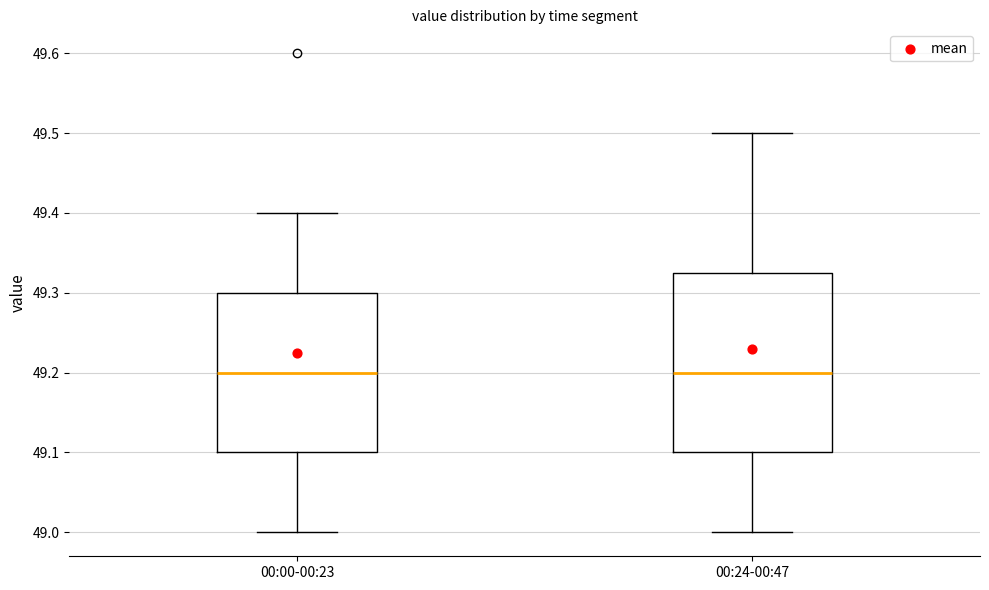

Where is the lower edge of the box for 00:00-00:23 on the y-axis? The values are not printed on the chart, so give them approximately, as read against the axis.

49.10